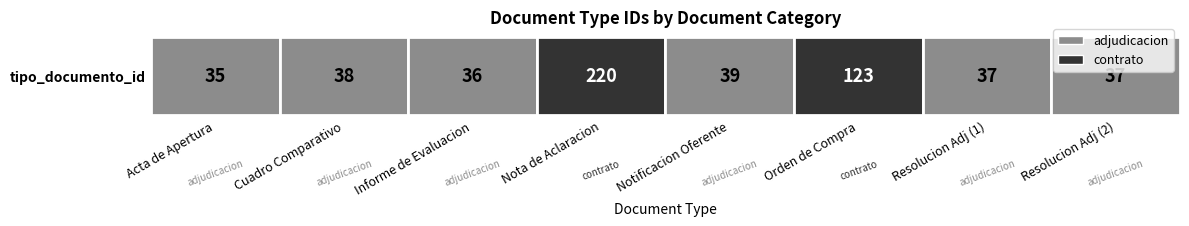

What is the minimum value shown in the chart?

35